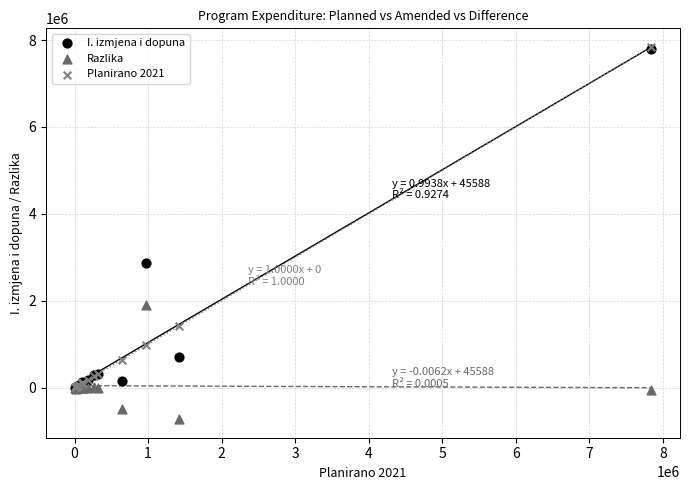

Across all series, what Y value is closest to 3558750?

2864000